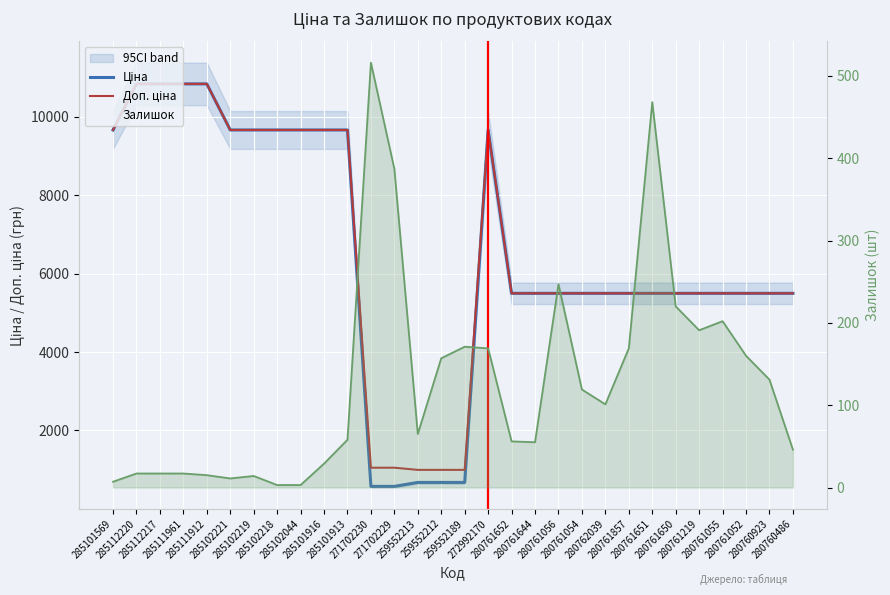

True or false: Залишок and Доп. ціна cross at least once.

False